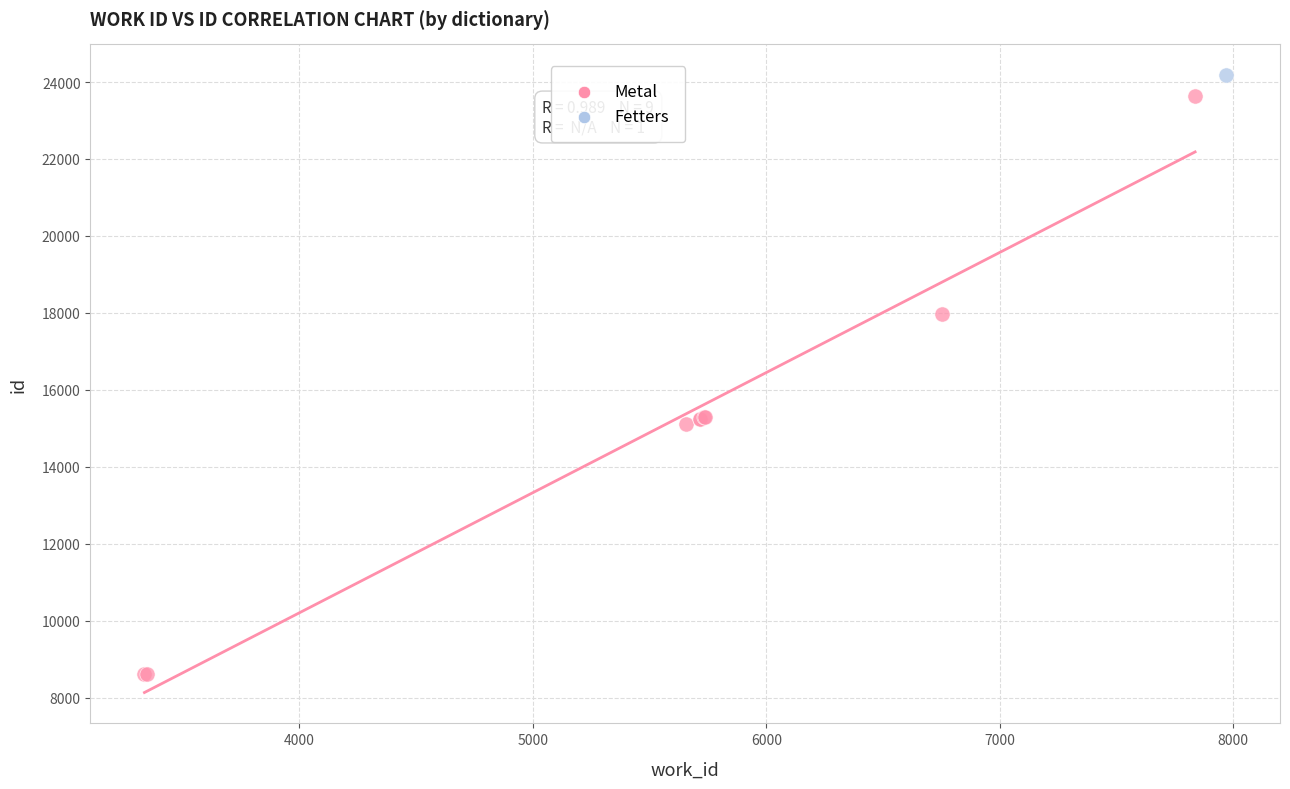

What are all the series names shown in the legend?

Metal, Fetters